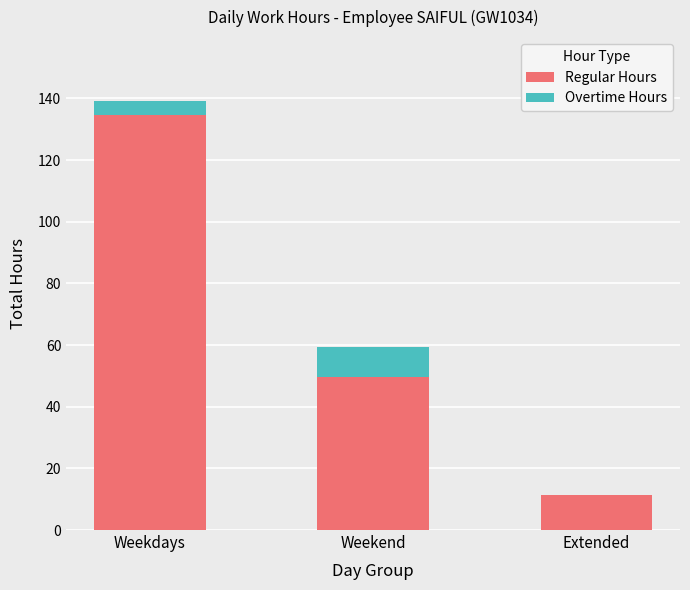

Are the bars grouped side by side (vs. stacked)?

No